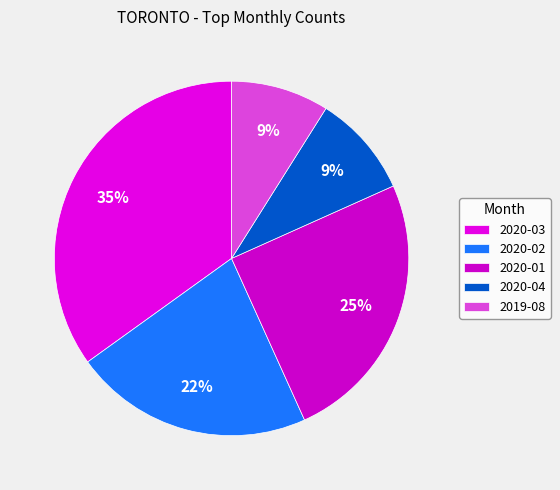

How many slices are in this pie chart?

5